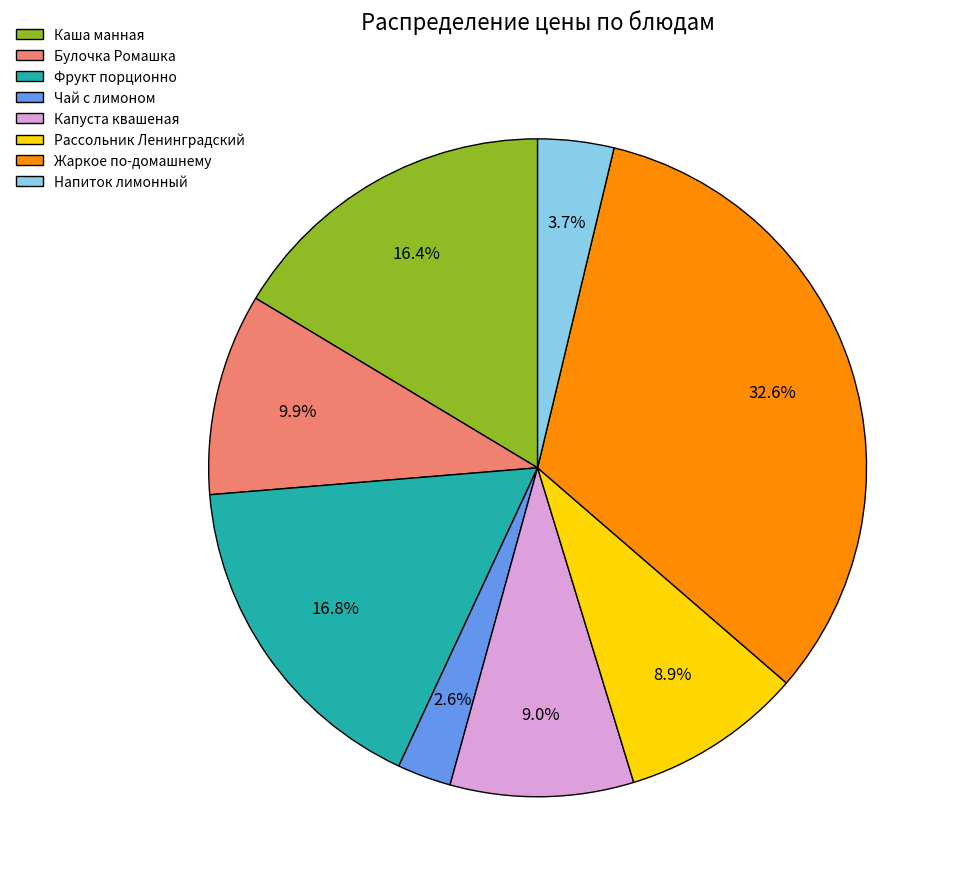

Approximately how many times larger is the value at Жаркое по-домашнему compared to Фрукт порционно?

1.9